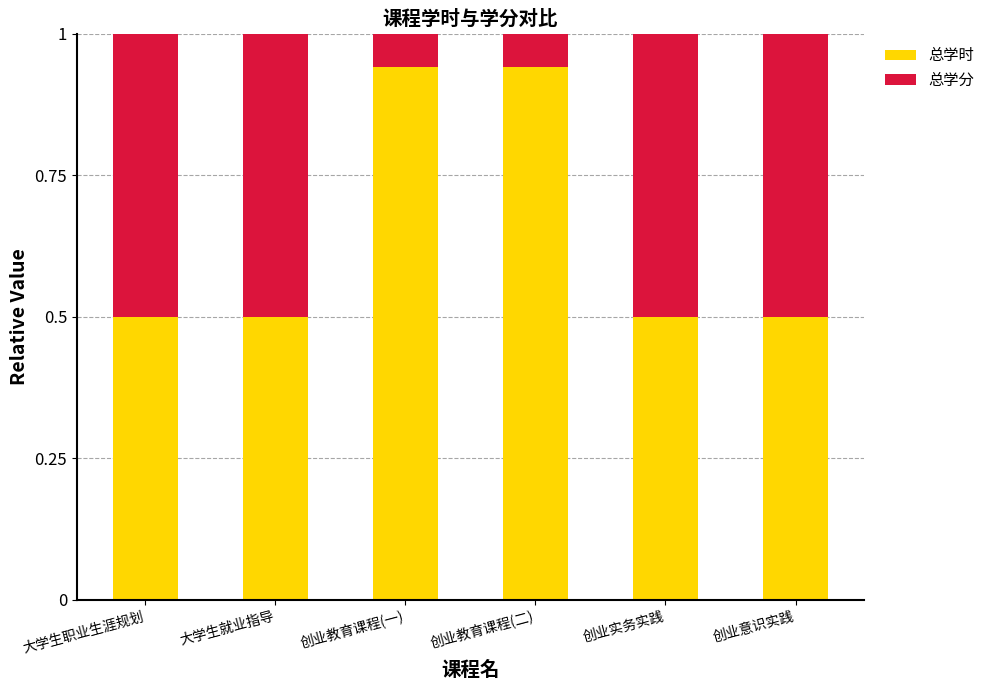

True or false: 总学时 has a value of 0.5 at 大学生职业生涯规划.

True